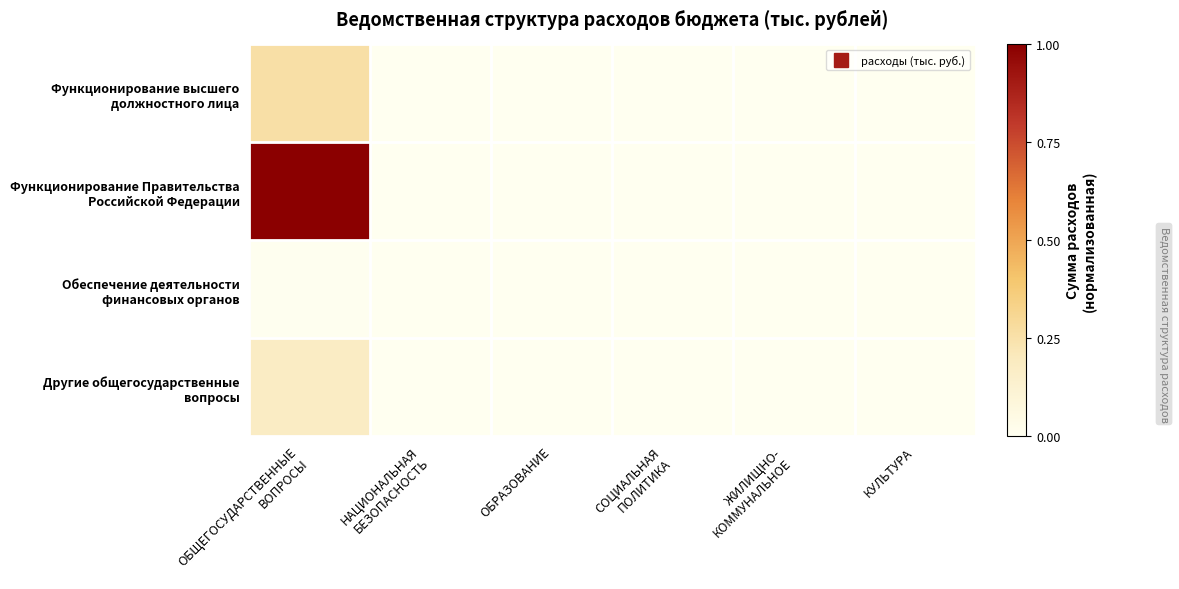

Rank the series by their maximum value, from highest to lowest.

Функционирование Правительства Российской Федерации, Функционирование высшего должностного лица, Другие общегосударственные вопросы, Обеспечение деятельности финансовых органов